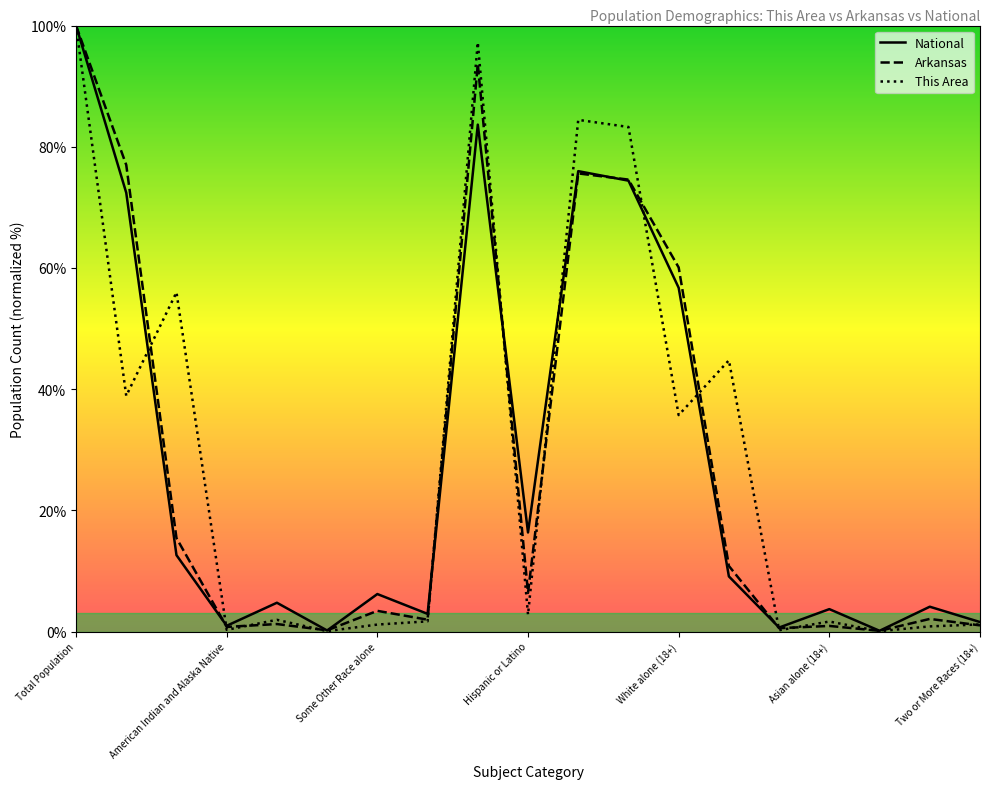

Which series changed the most between Total Population and Two or More Races (18+)?

Arkansas